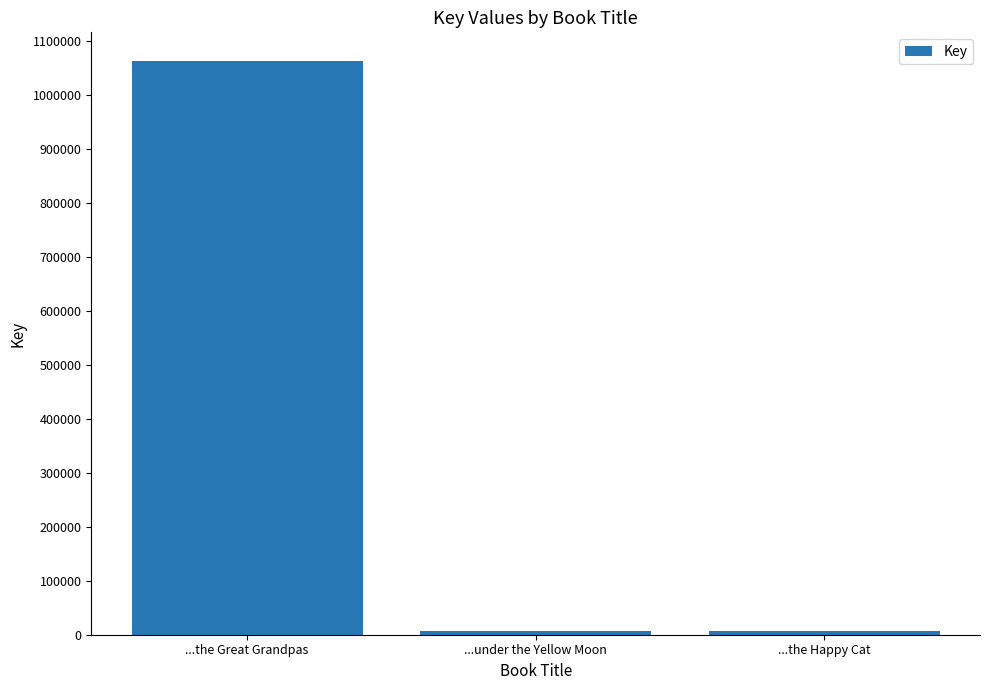

Between ...the Great Grandpas and ...under the Yellow Moon, which is larger?

...the Great Grandpas